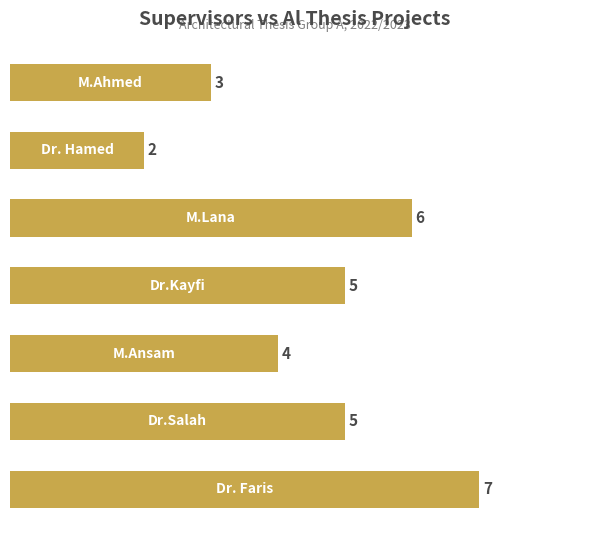

What is the difference between the maximum and second lowest values?

4